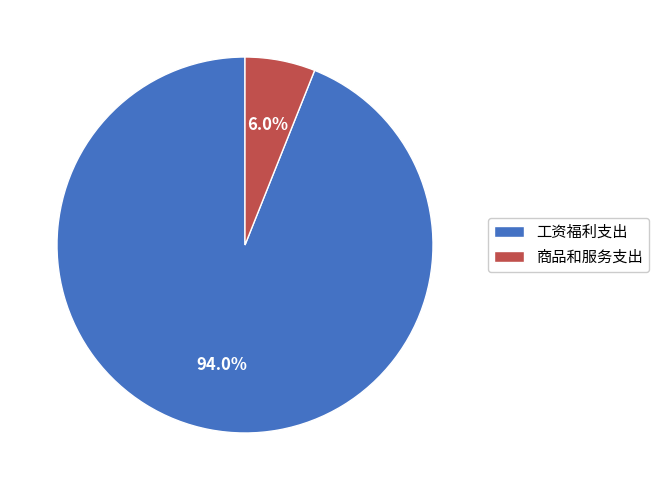

How many slices are in this pie chart?

2